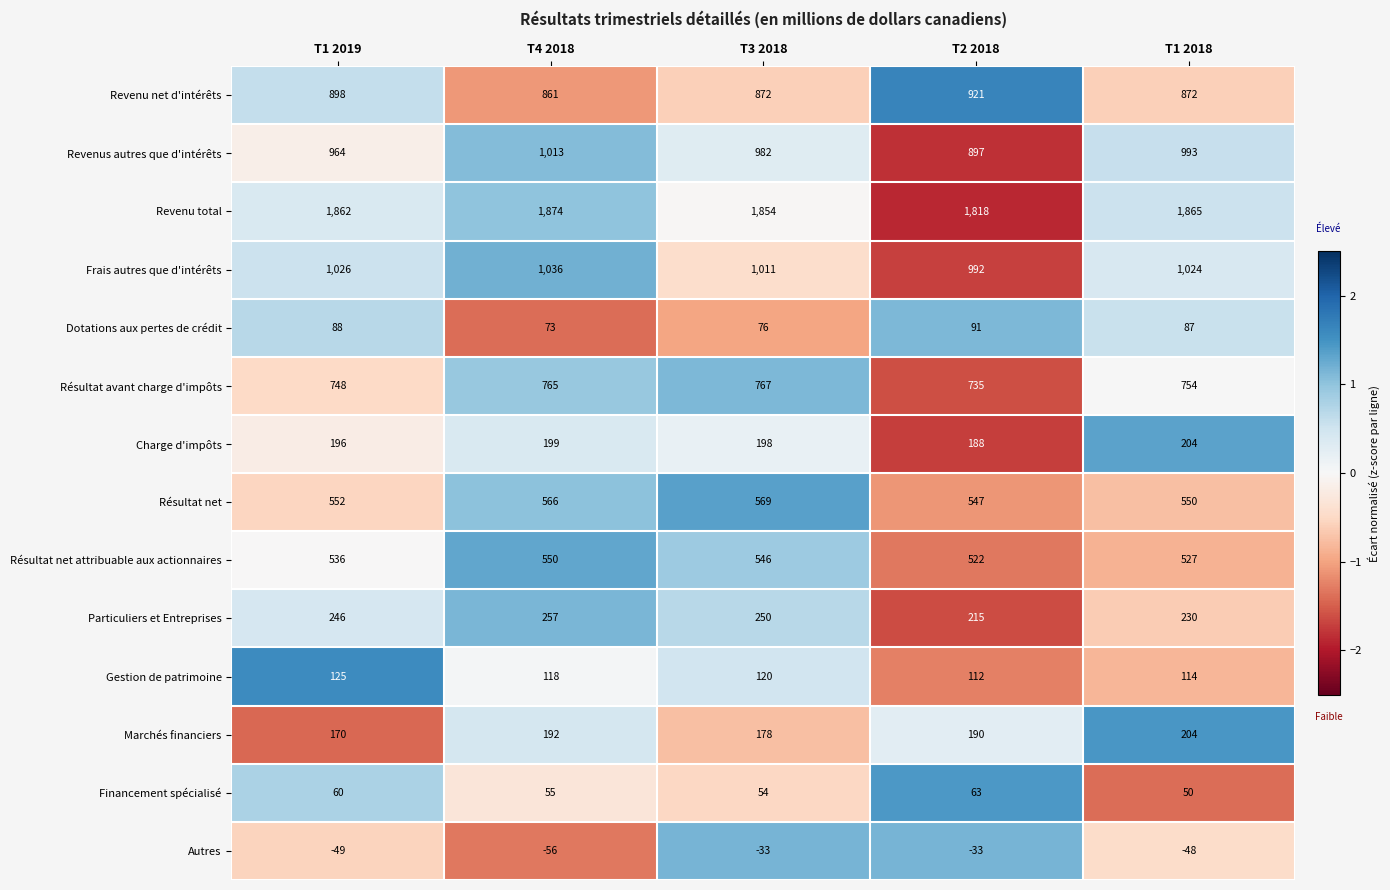

Which series has the largest range (max minus min)?

Revenus autres que d'intérêts